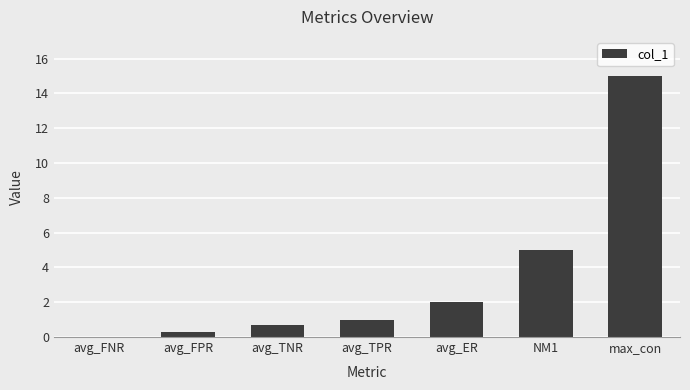

What is the change in value from avg_ER to NM1?

+3.0